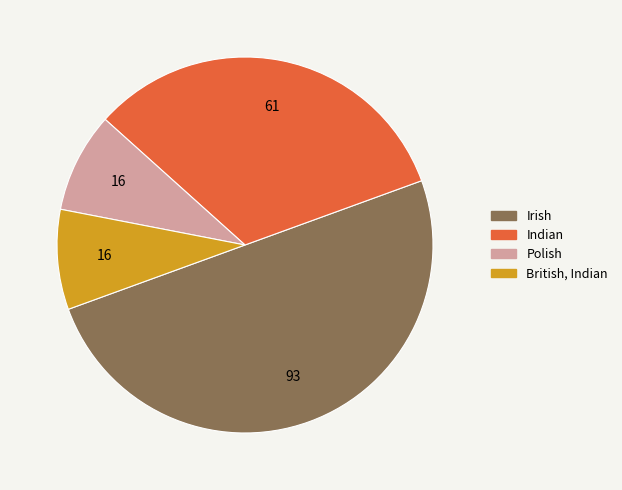

What is the total percentage of Polish and Indian?

41.4%